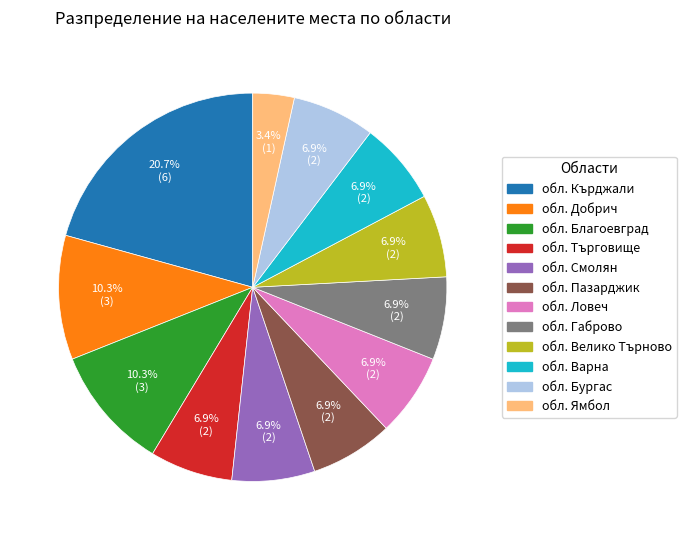

Is there any slice that represents more than half of the pie?

No